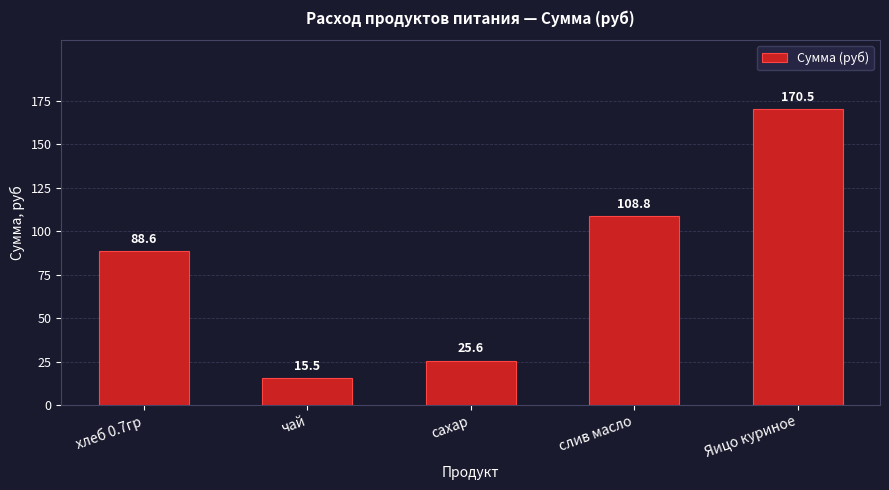

Rank the categories by value from lowest to highest.

чай, сахар, хлеб 0.7гр, слив масло, Яицо куриное